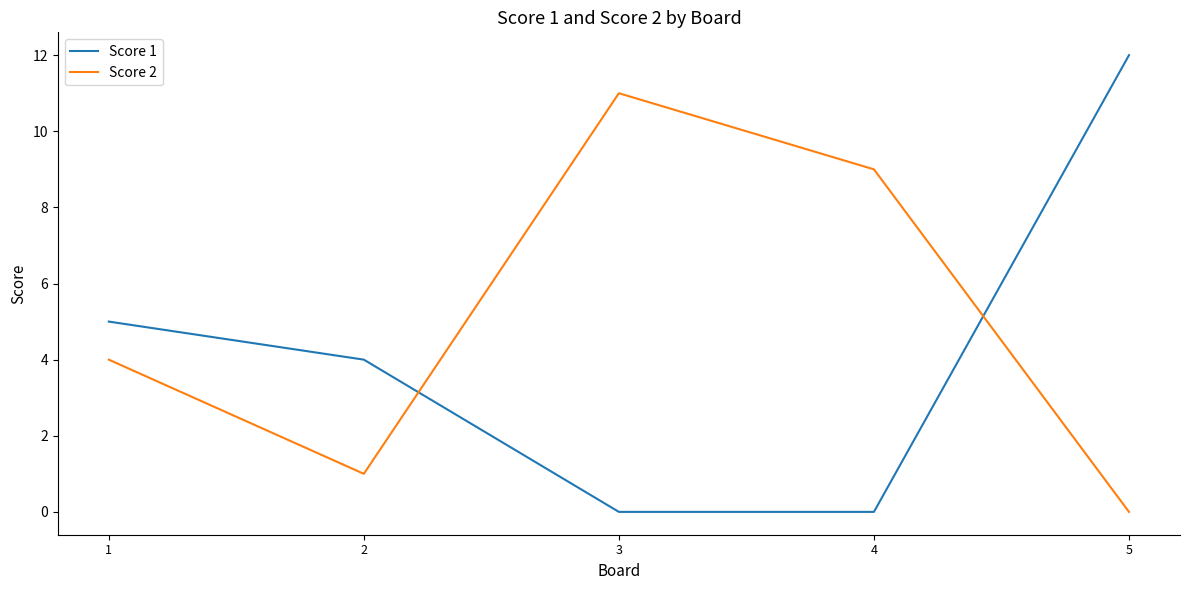

Is it true that Score 1 equals 18 at 5?

False